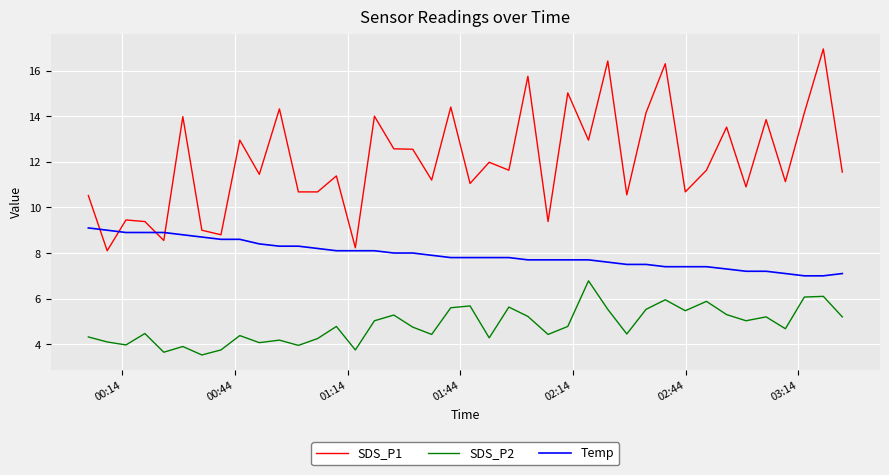

List the series in order of their overall mean, highest first.

SDS_P1, Temp, SDS_P2